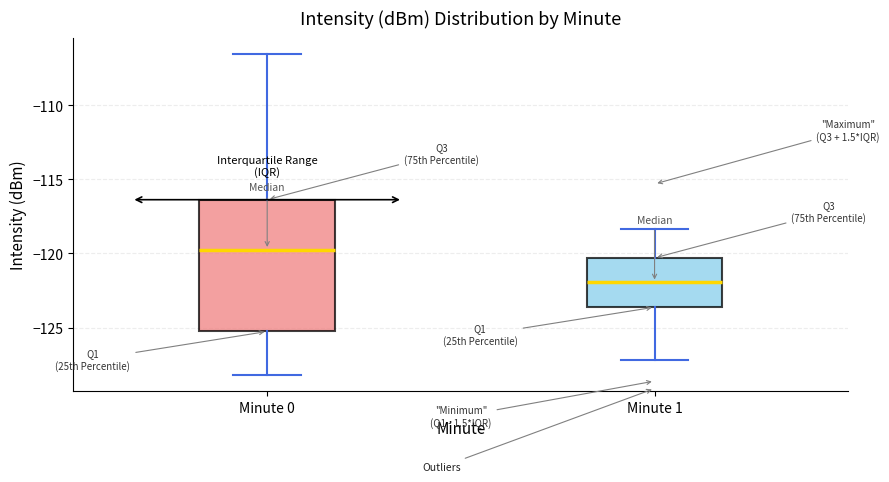

Where does the lower whisker of the box for Minute 0 end on the y-axis? The values are not printed on the chart, so give them approximately, as read against the axis.

-128.0